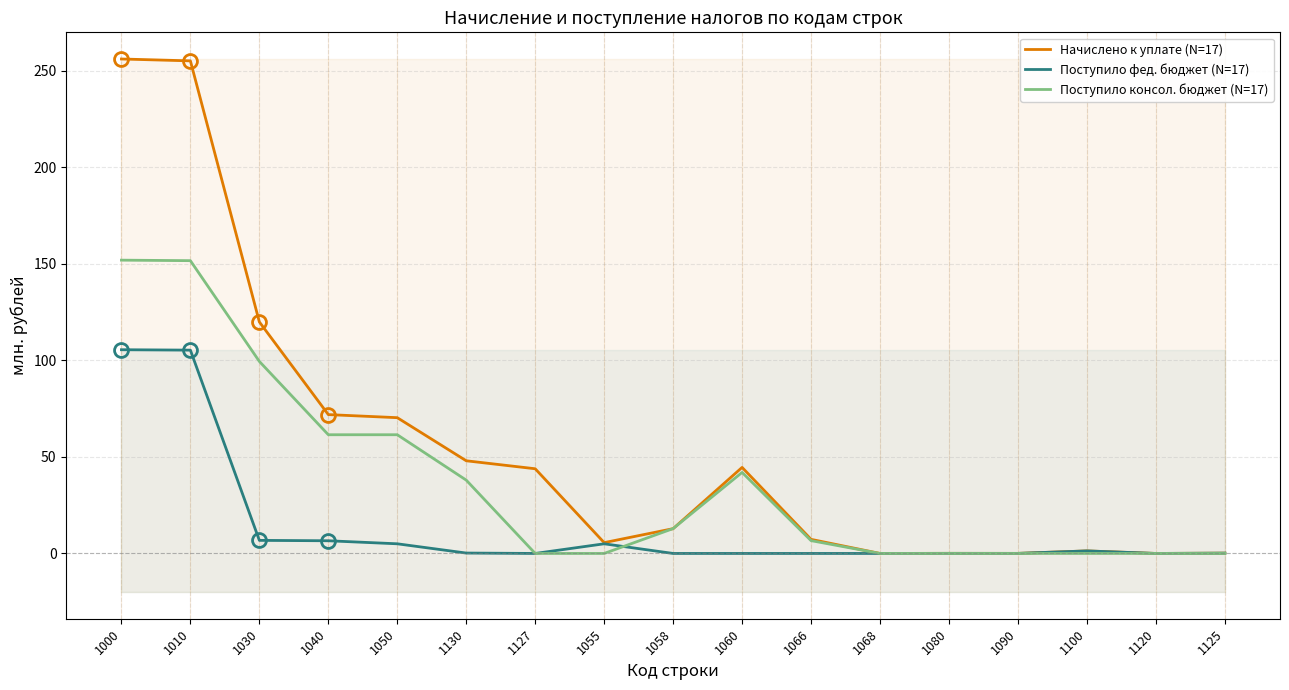

Reading right to left, list all the values displayed in this chart.

Начислено к уплате (N=17): 1125=0.2	1120=0.0	1100=1.3	1090=0.0	1080=0.1	1068=0.0	1066=7.3	1060=44.6	1058=12.8	1055=5.6	1127=43.9	1130=48.0	1050=70.3	1040=71.9	1030=119.9	1010=255.1	1000=256.0
Поступило фед. бюджет (N=17): 1125=0.2	1120=0.0	1100=1.3	1090=0.0	1080=0.0	1068=0.0	1066=0.0	1060=0.0	1058=0.0	1055=5.0	1127=0.0	1130=0.2	1050=5.0	1040=6.6	1030=6.8	1010=105.3	1000=105.5
Поступило консол. бюджет (N=17): 1125=0.0	1120=0.0	1100=0.0	1090=0.0	1080=0.0	1068=0.0	1066=6.6	1060=42.0	1058=12.9	1055=0.0	1127=0.0	1130=38.0	1050=61.5	1040=61.5	1030=99.4	1010=151.6	1000=151.9